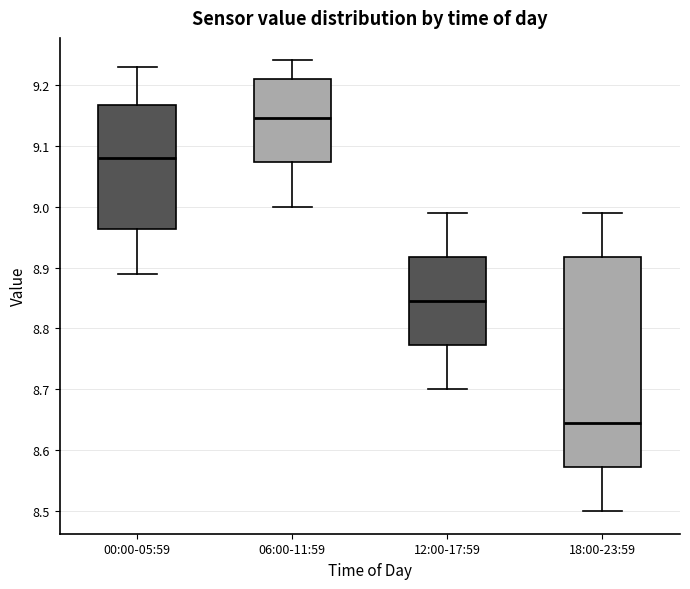

Reading left to right, transcribe this box plot: for each box, give where its median line is, the range the box spans, and where its two whiskers end, as read against the y-axis. The values are not printed on the chart, so give them approximately, as read against the axis.

00:00-05:59: median 9.08, box 8.96 to 9.17, whiskers 8.89 to 9.23
06:00-11:59: median 9.15, box 9.07 to 9.21, whiskers 9.00 to 9.24
12:00-17:59: median 8.85, box 8.77 to 8.92, whiskers 8.70 to 8.99
18:00-23:59: median 8.65, box 8.57 to 8.92, whiskers 8.50 to 8.99